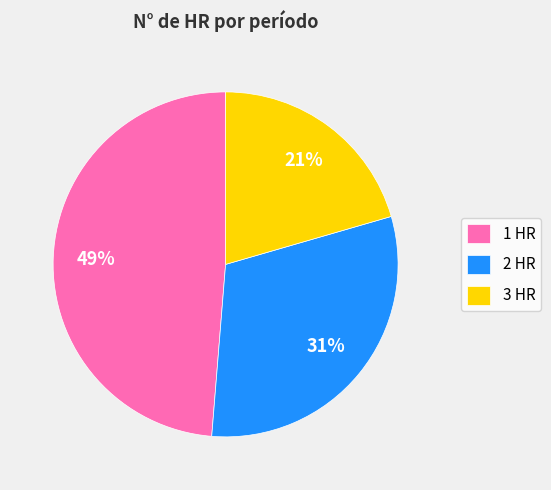

How many slices are in this pie chart?

3